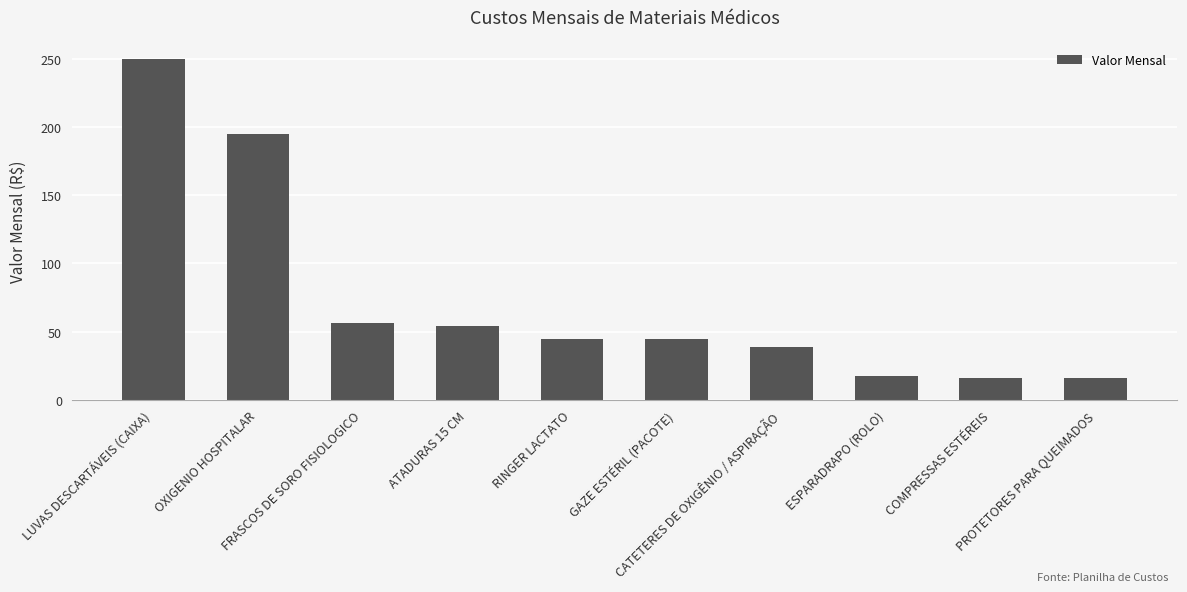

Count the number of data series in this chart.

1